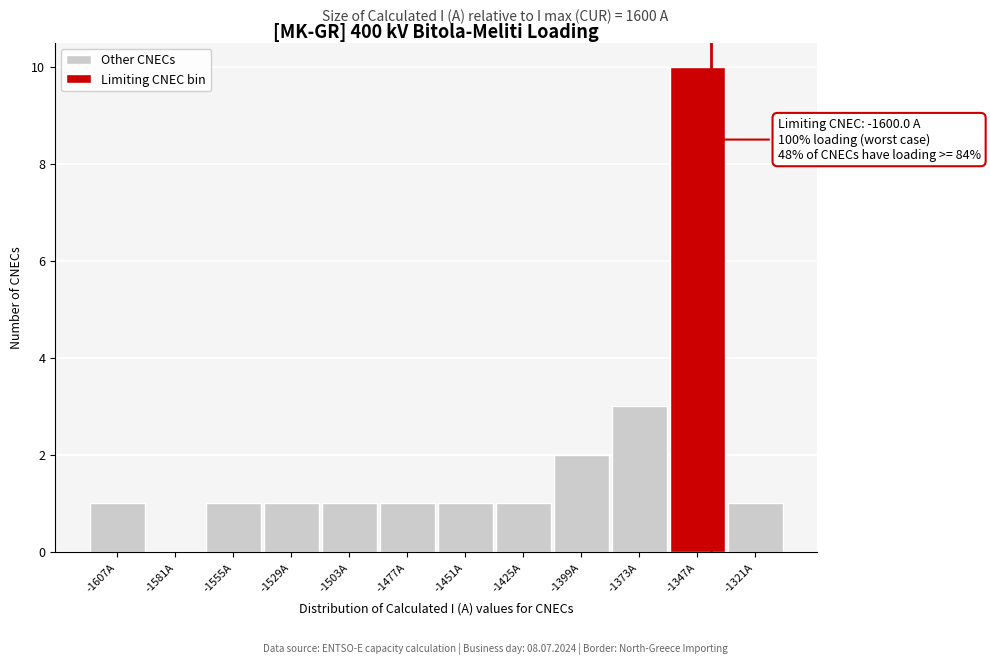

Which range on the x-axis has the tallest bar?

-1360 to -1334